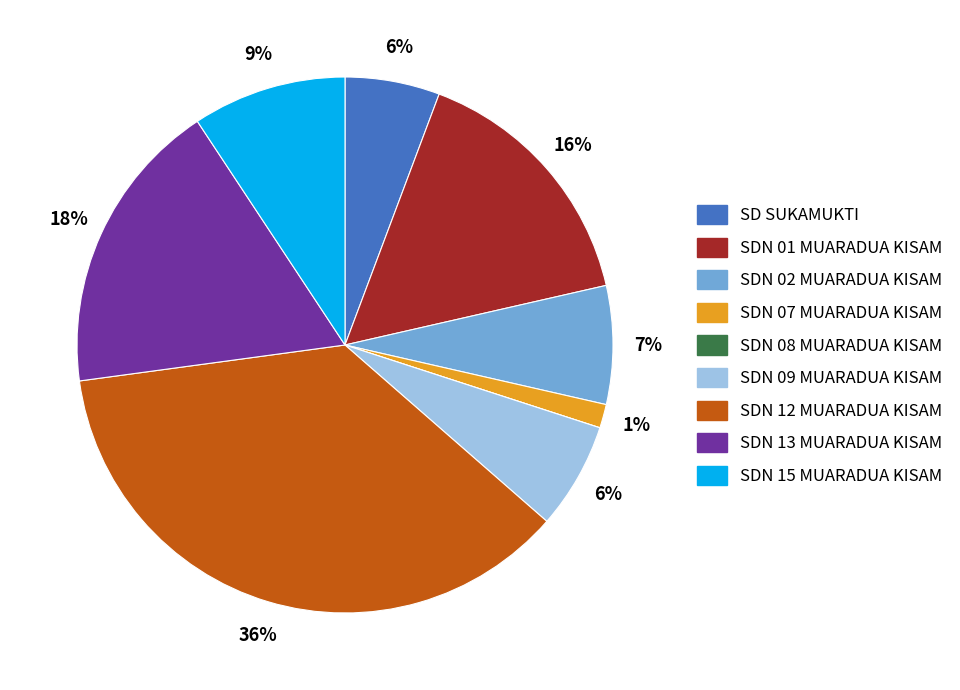

What percentage is the SDN 13 MUARADUA KISAM slice, to the nearest percent?

18%